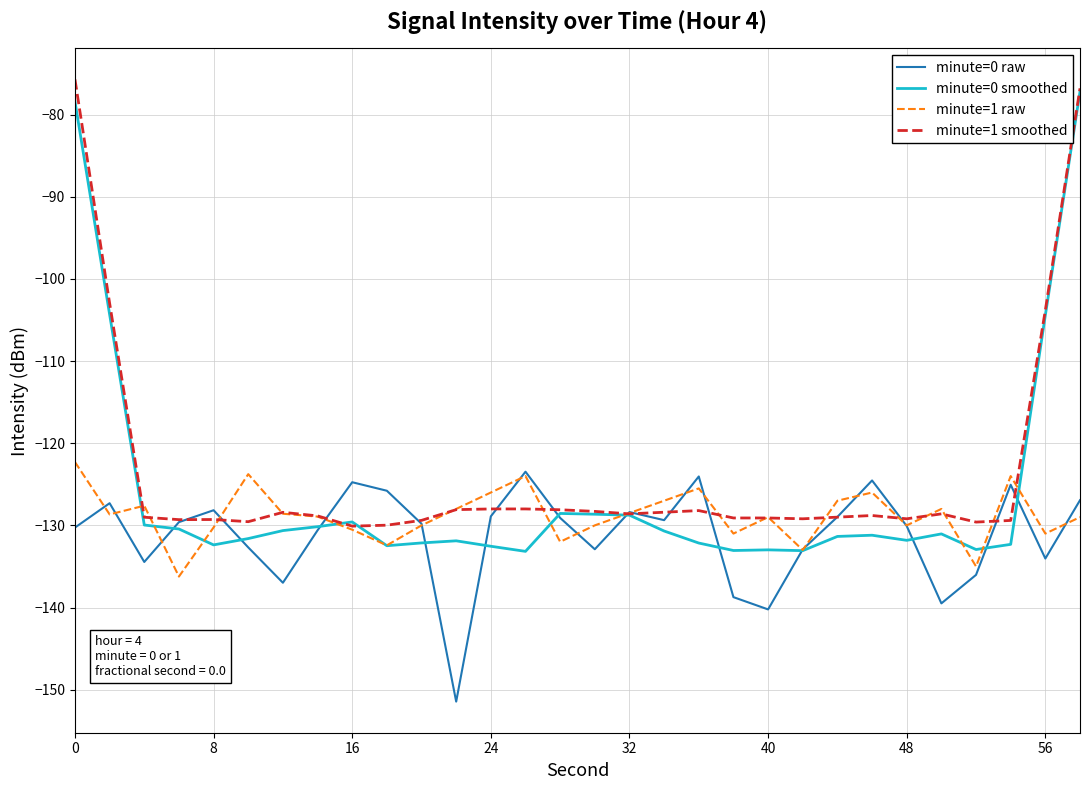

What is the minimum value shown in the chart?

-151.5